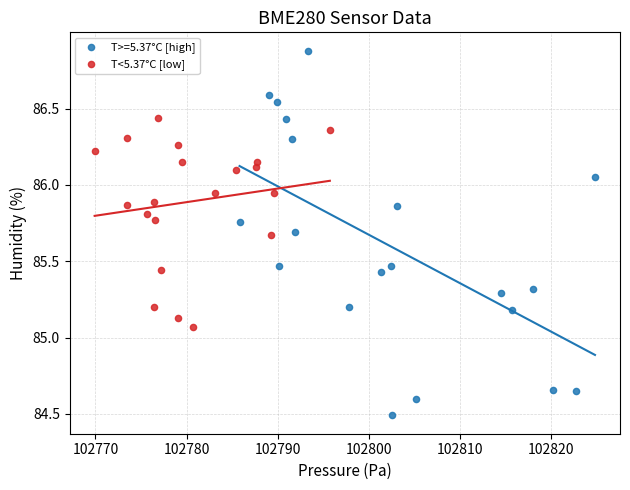

Which series has the widest spread of Y values?

T>=5.37°C [high]